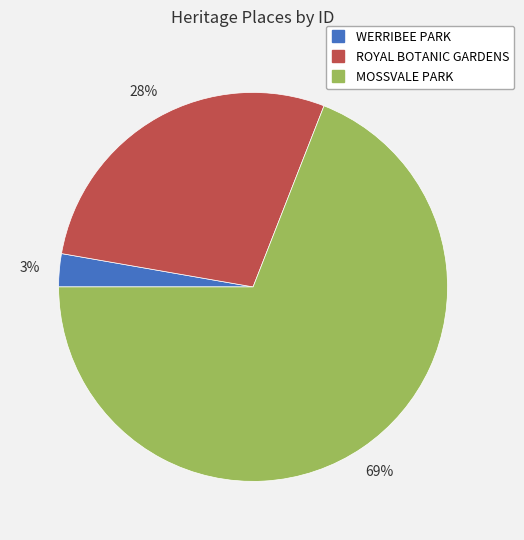

Between ROYAL BOTANIC GARDENS and MOSSVALE PARK, which is larger?

MOSSVALE PARK